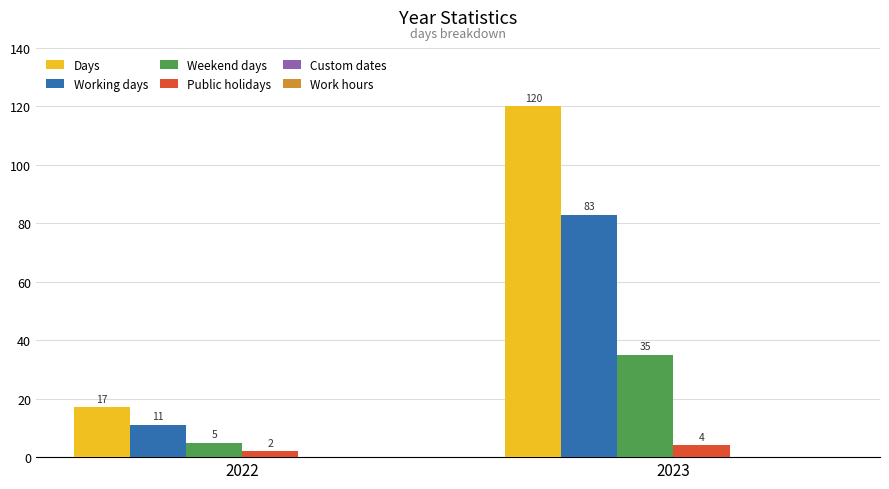

How many categories are shown in the chart?

2